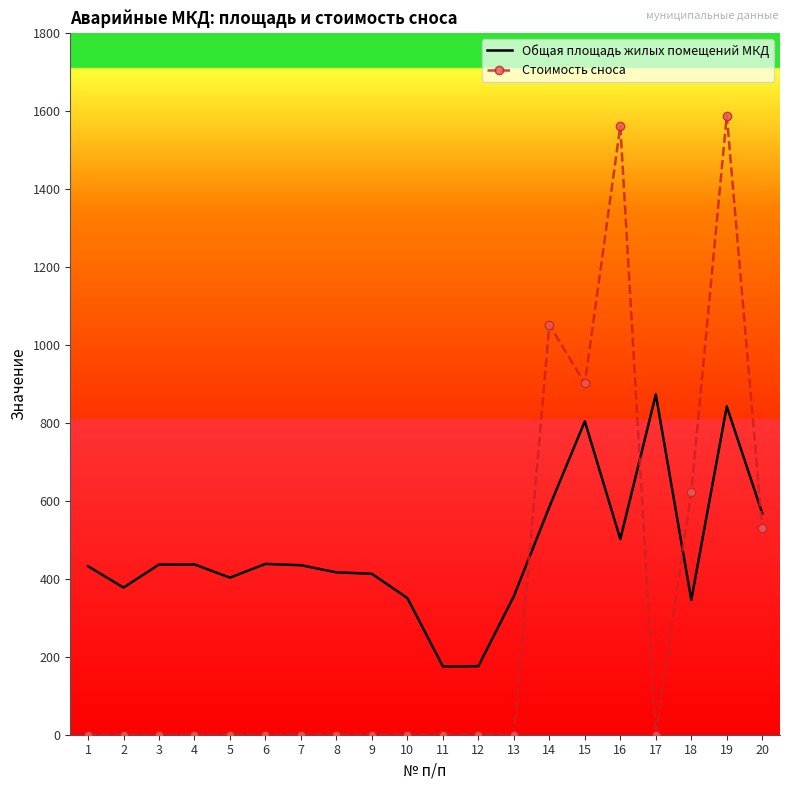

How many distinct data groups are displayed?

2